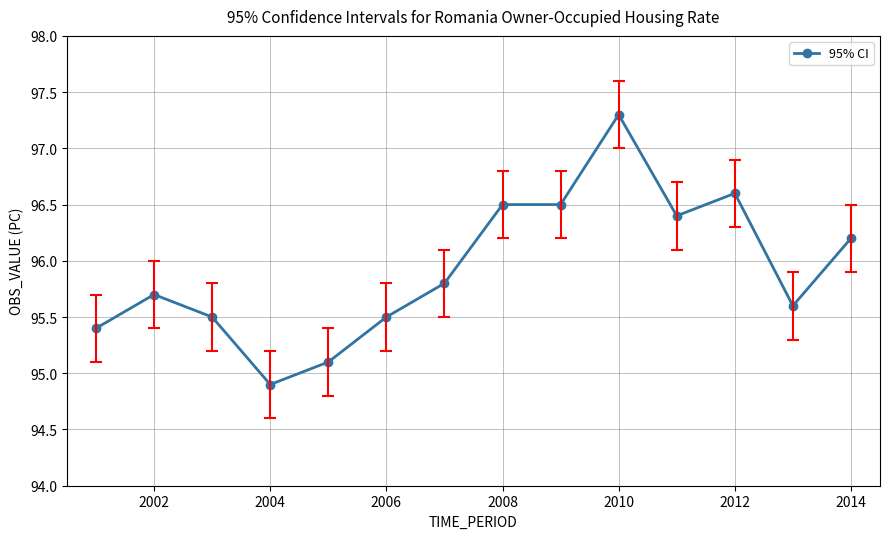

What is the difference between the second highest and second lowest values?

1.5